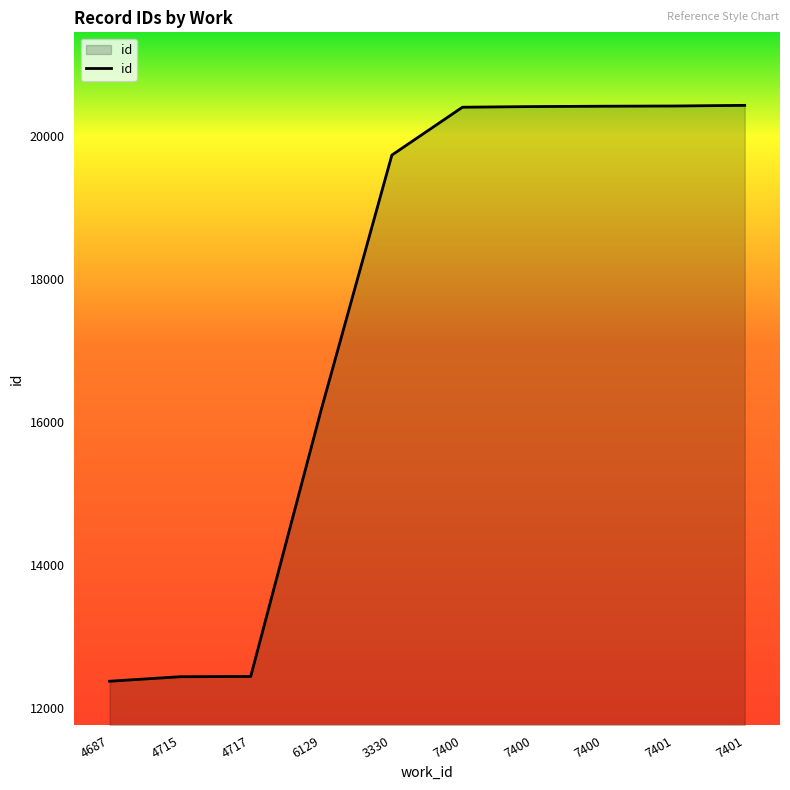

What is the difference between the second highest and second lowest values?

7984